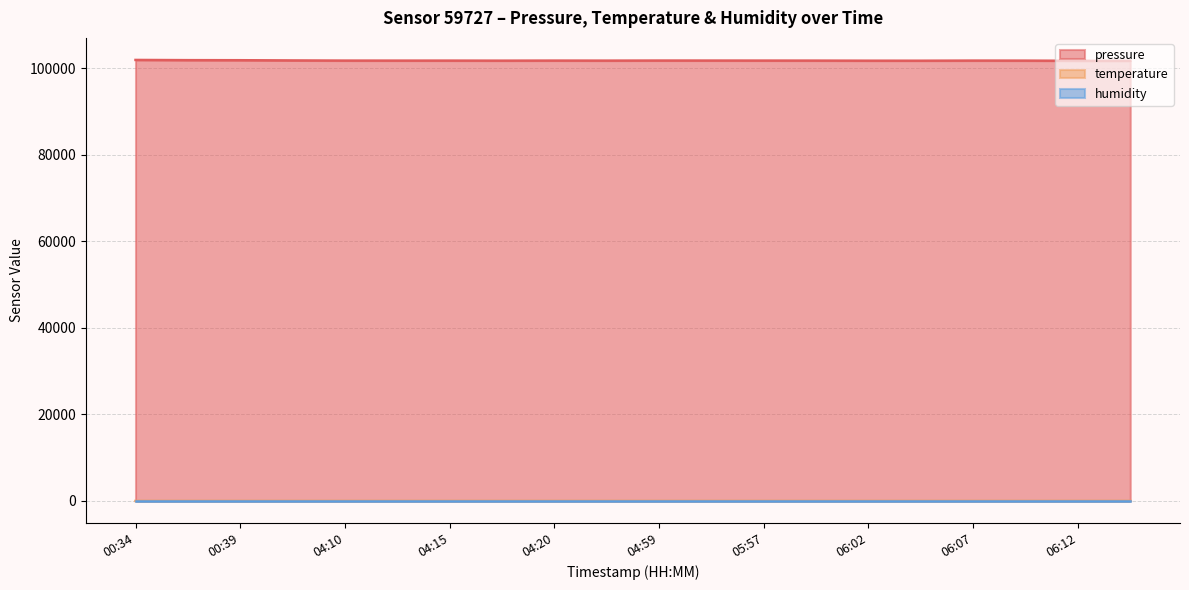

The value of temperature at 04:08 is 9.1. True or false?

True